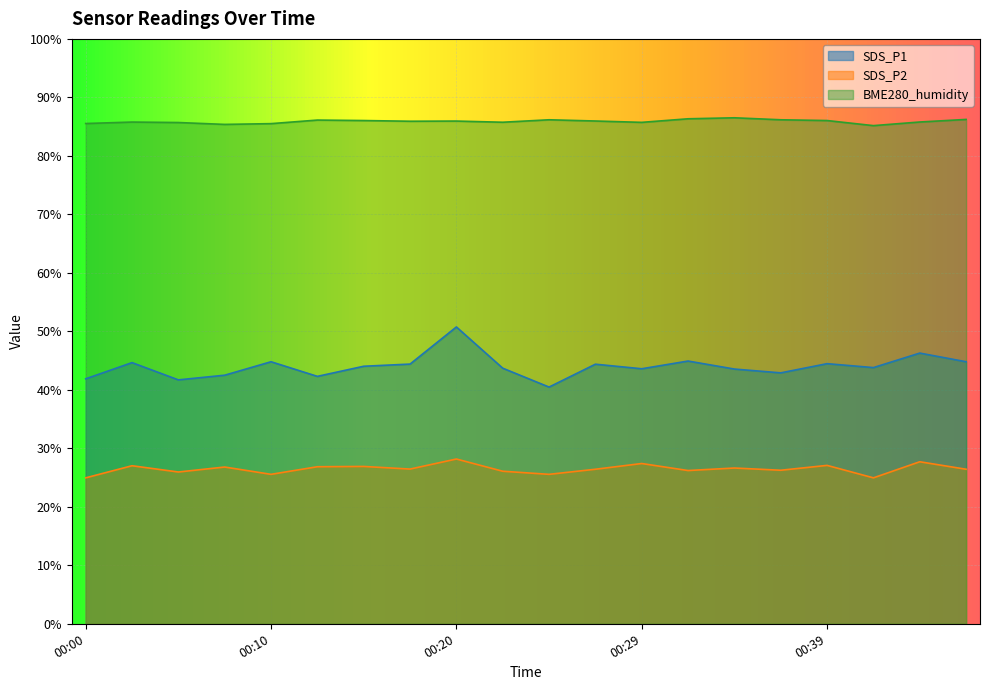

Where is the first local maximum for SDS_P2?

00:02